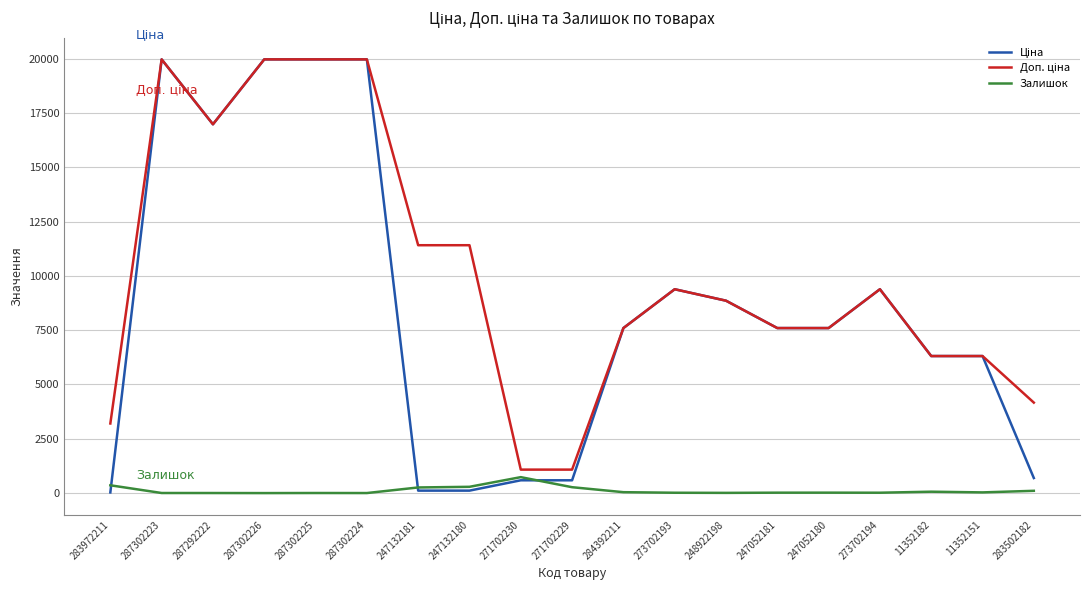

What is the sum of all Залишок values?

2269.0